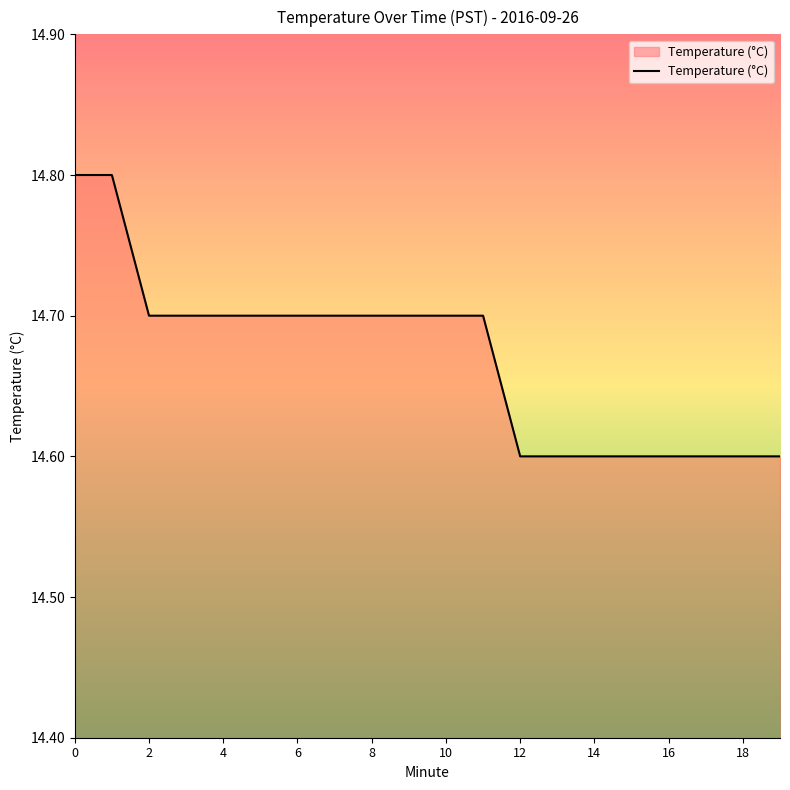

What is the maximum value shown in the chart?

14.8